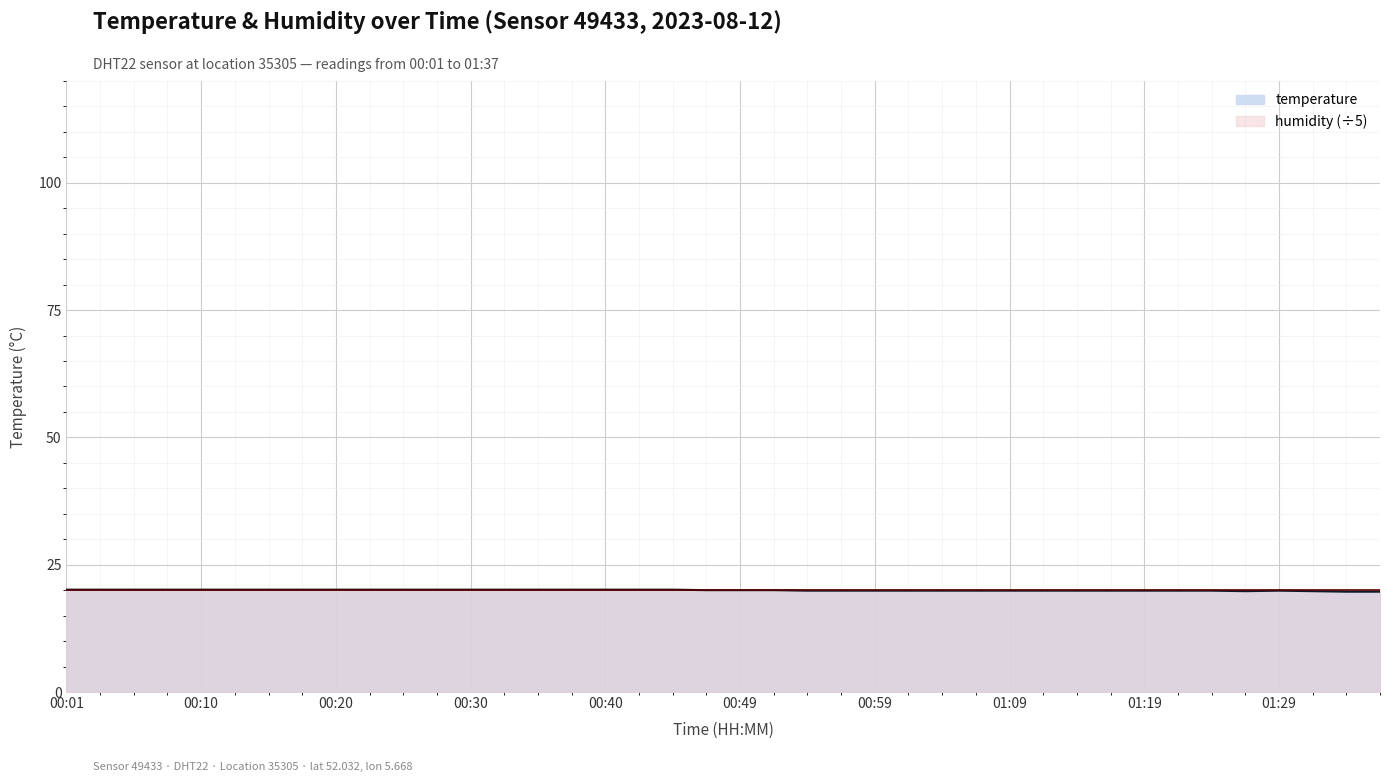

How many interior local valleys (lower than both neighbors) does the data have?

1